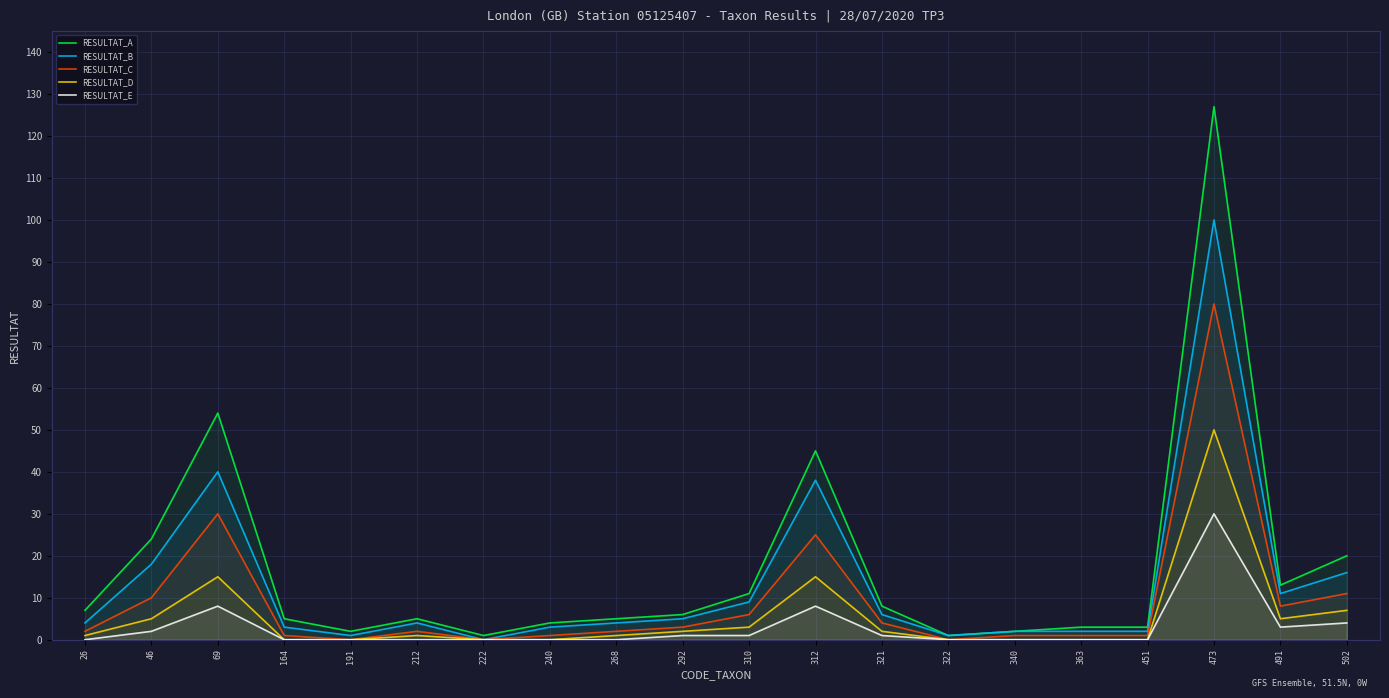

True or false: RESULTAT_D and RESULTAT_A cross at least once.

False